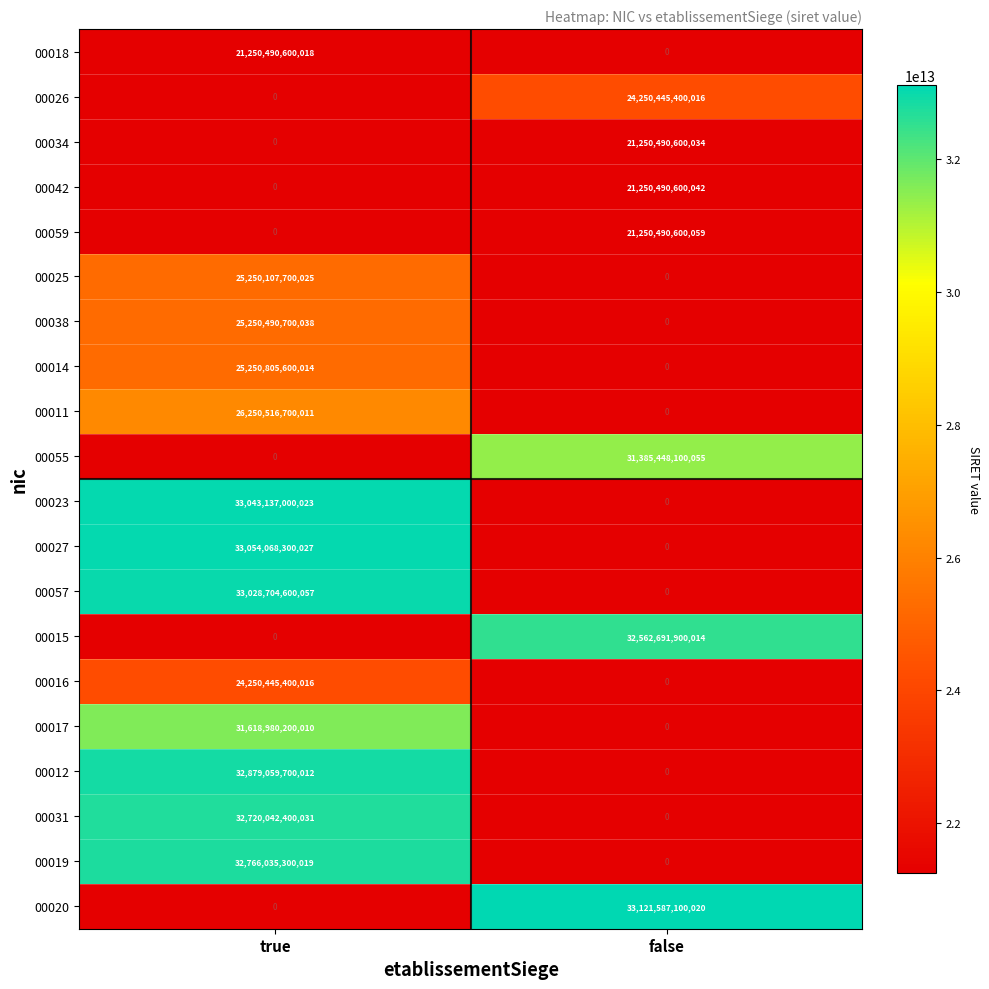

Where is 00017 nearest to the value 15809490100005?

true